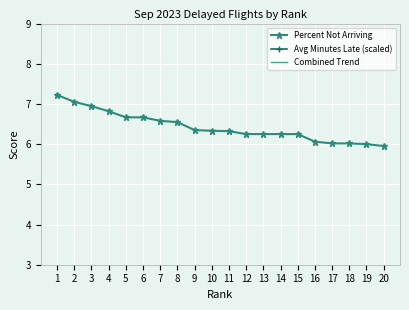

True or false: Percent Not Arriving has a value of 10.6 at 15.

False